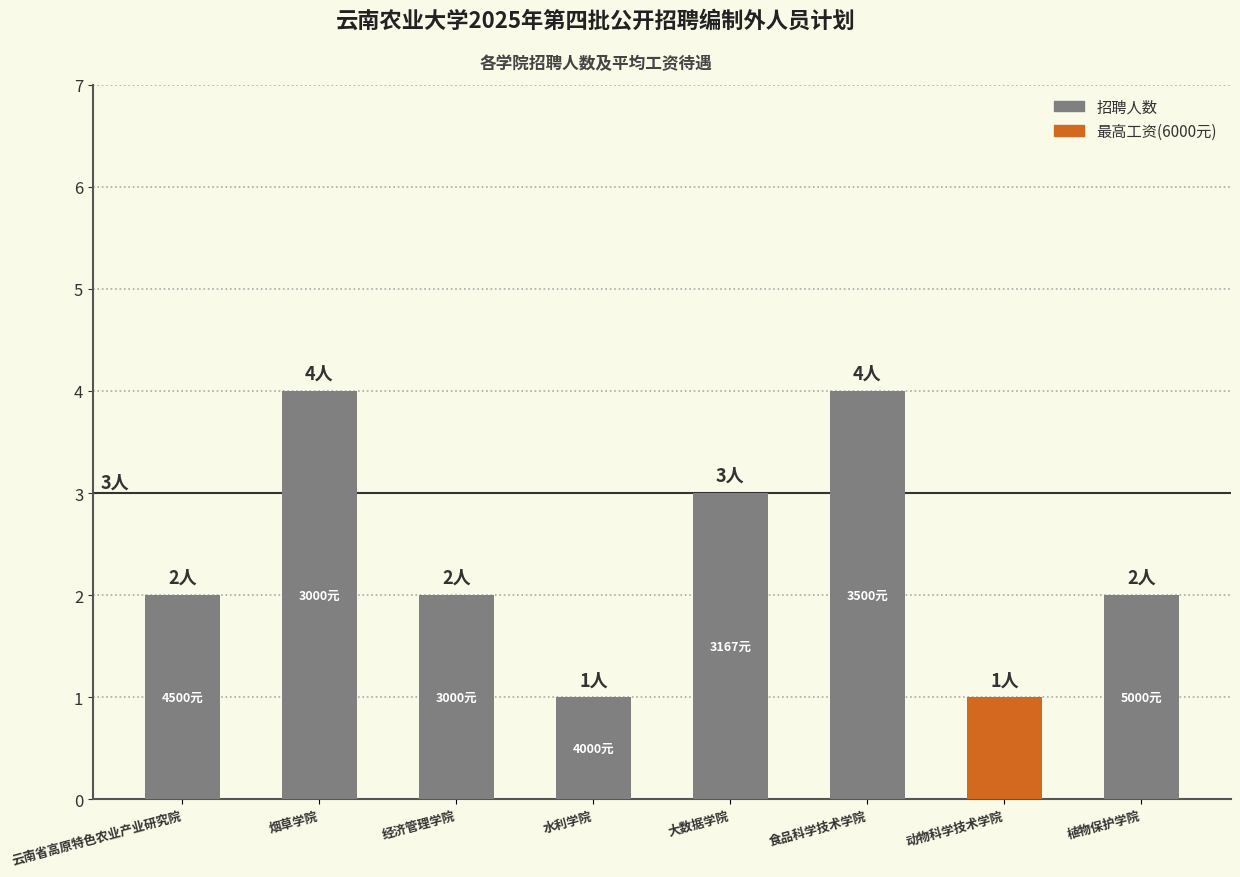

What is the label of the 6th bar from the right?

经济管理学院